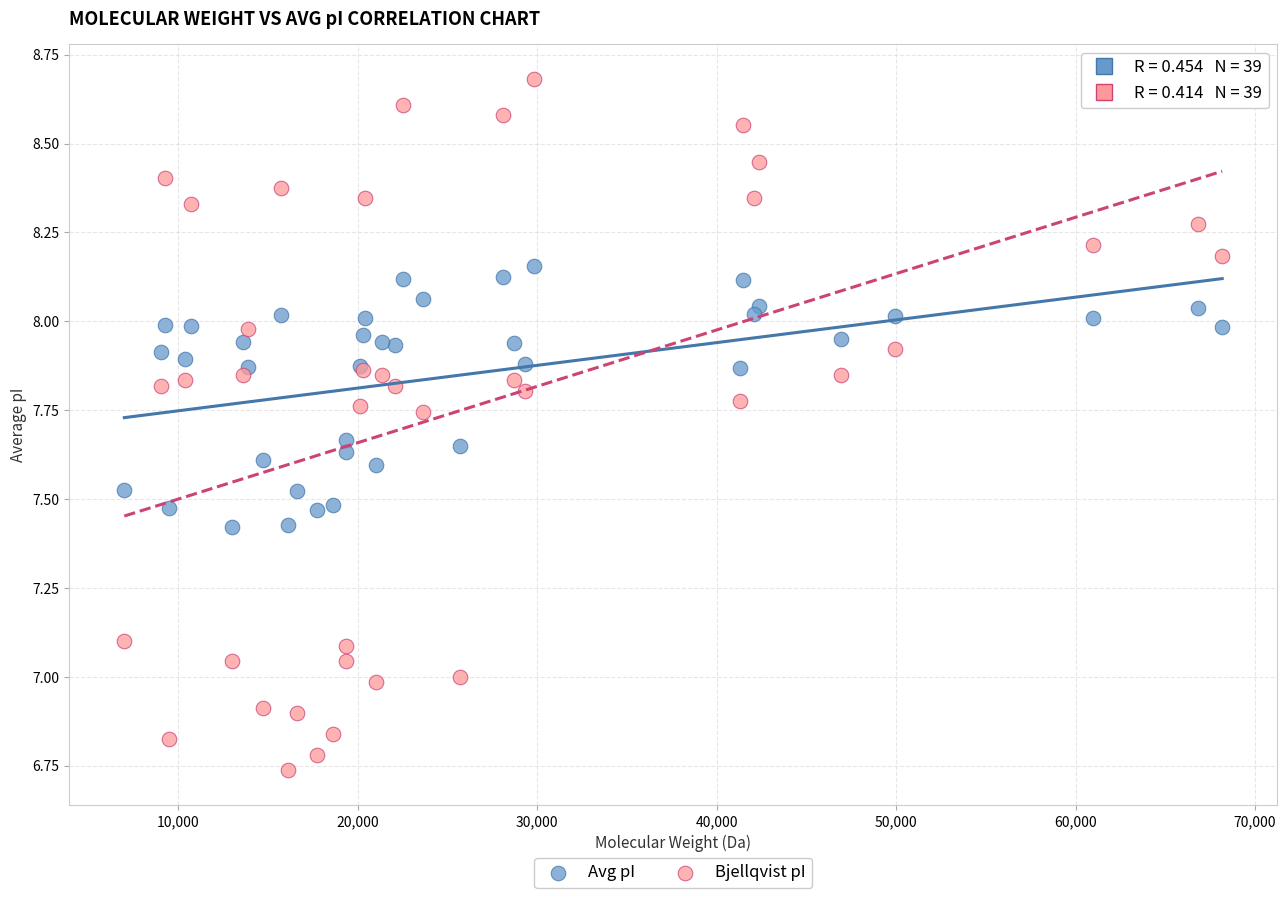

Which series reaches the minimum Y coordinate?

Bjellqvist pI